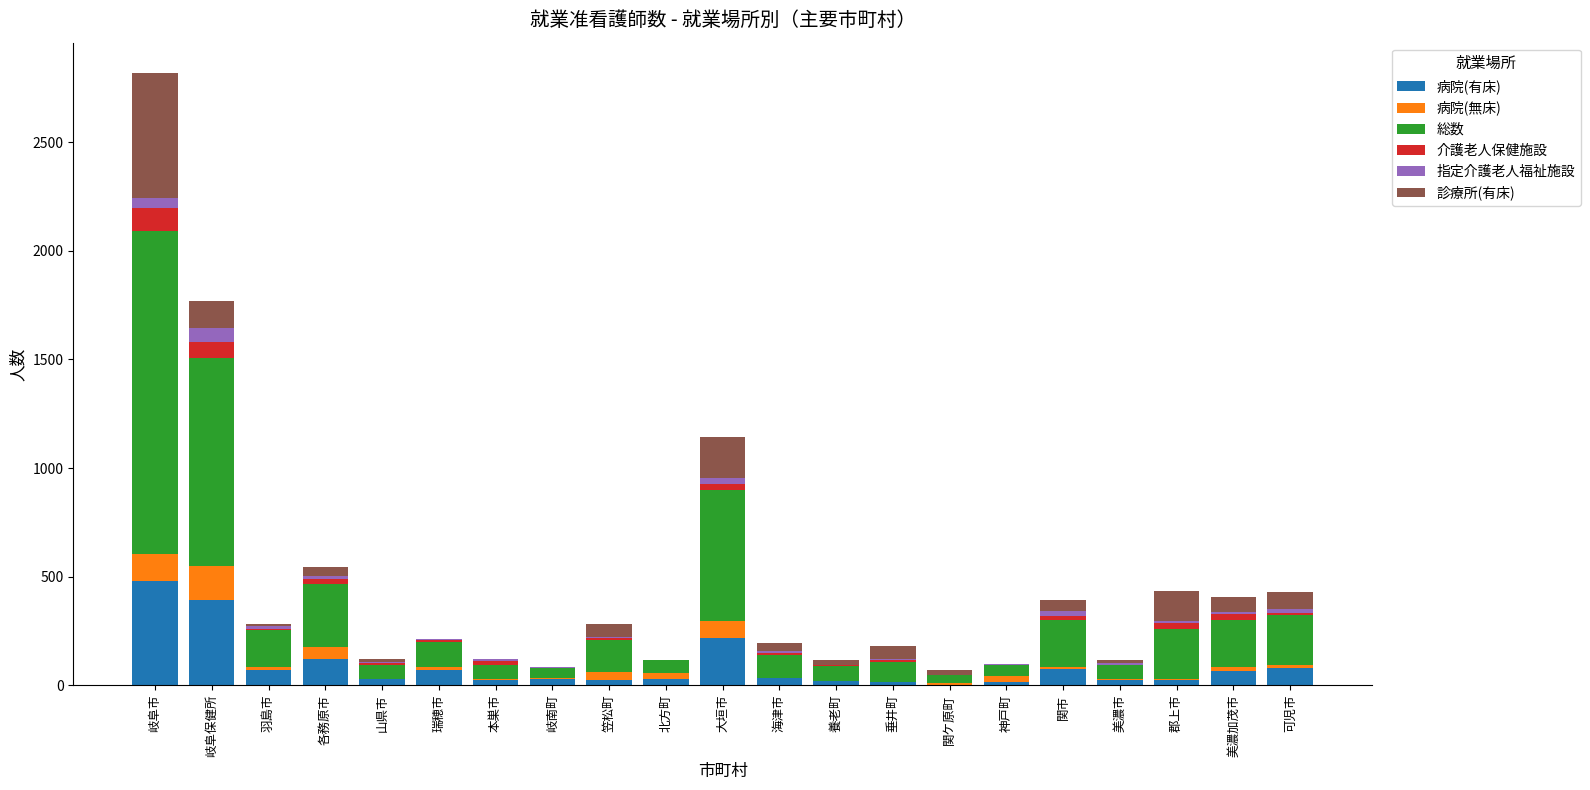

What is the maximum value for 病院(有床)?

480